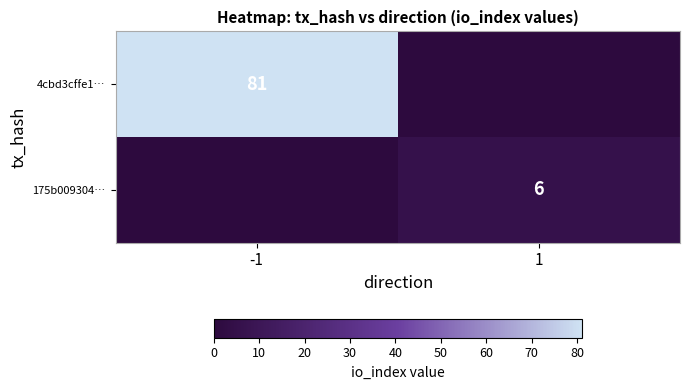

Is it true that 4cbd3cffe1… equals 128 at -1?

False